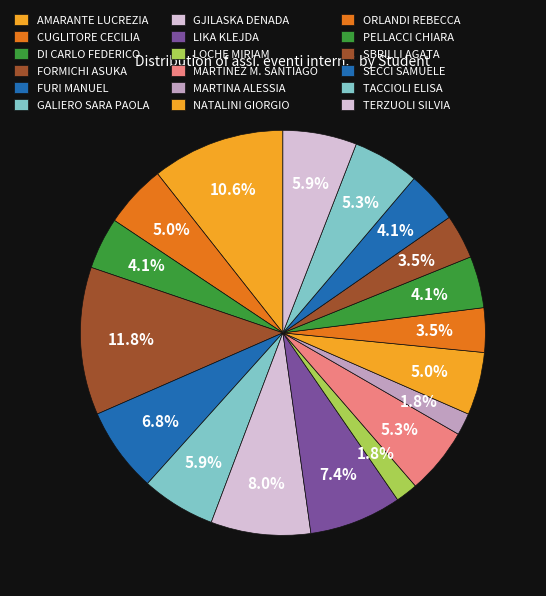

What is the largest slice in the pie chart?

FORMICHI ASUKA